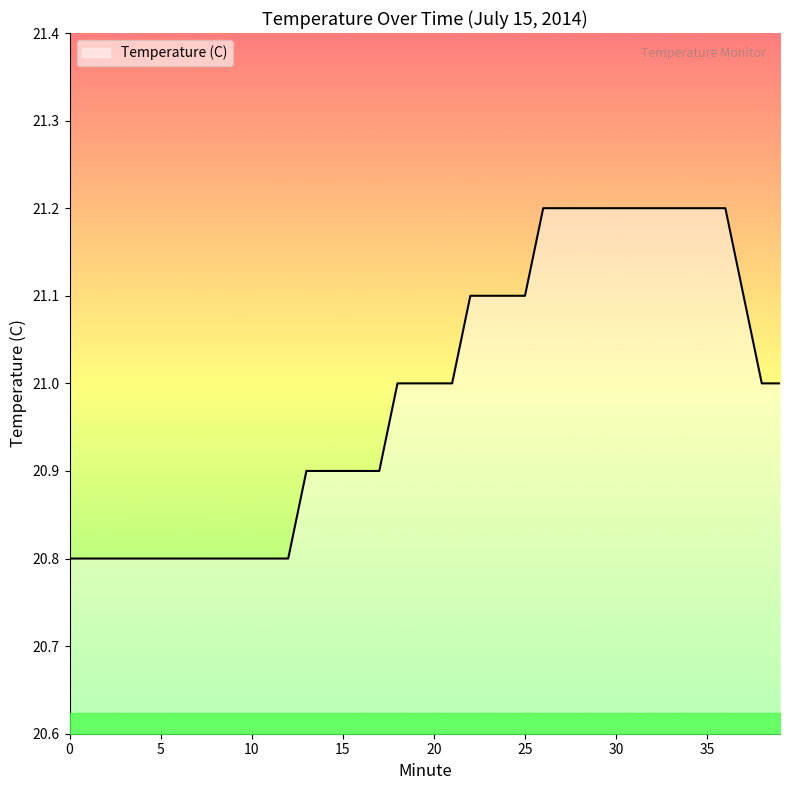

What is the difference between the maximum and minimum values?

0.4